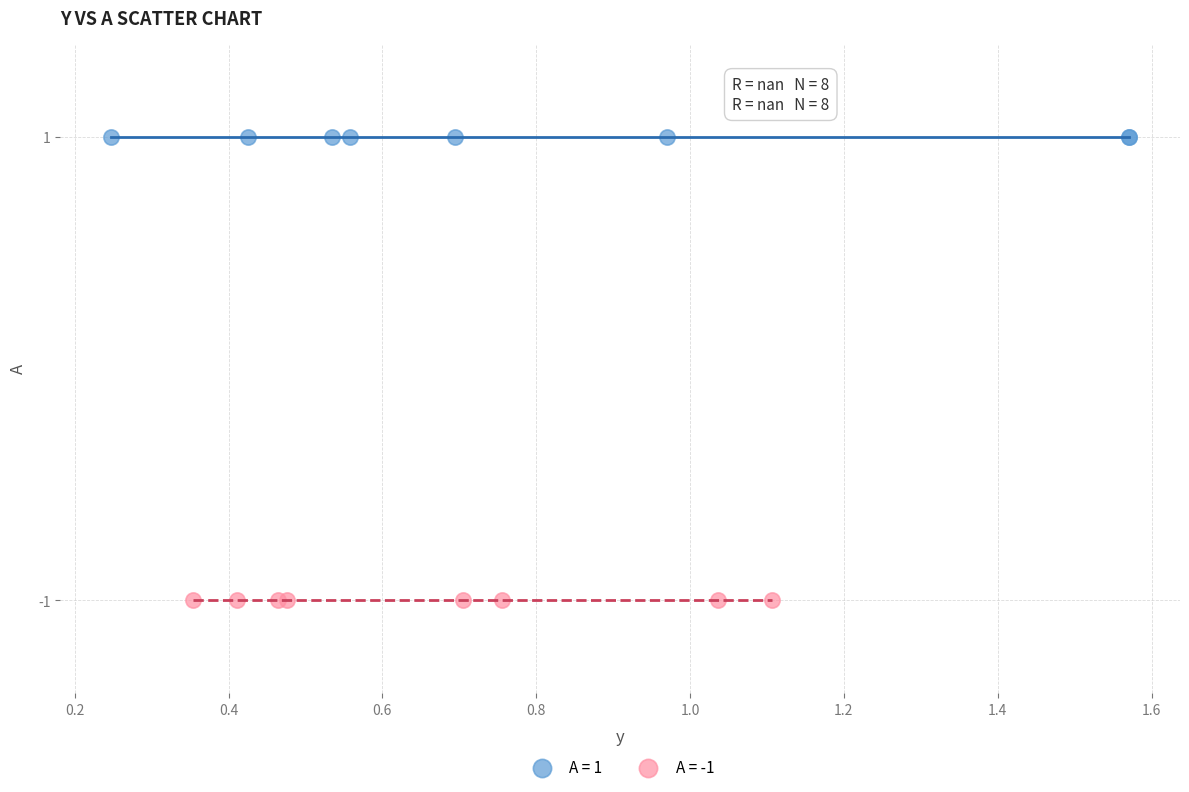

What are all the series names shown in the legend?

A = 1, A = -1